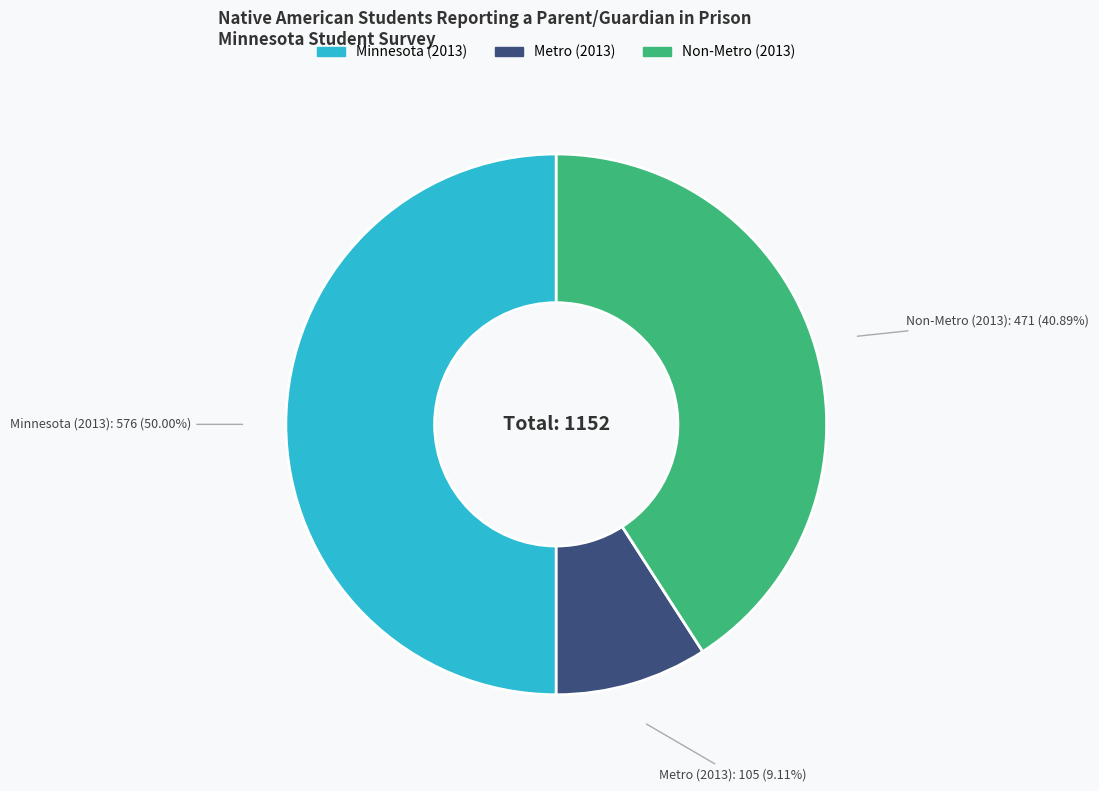

Between Minnesota (2013) and Metro (2013), which is larger?

Minnesota (2013)